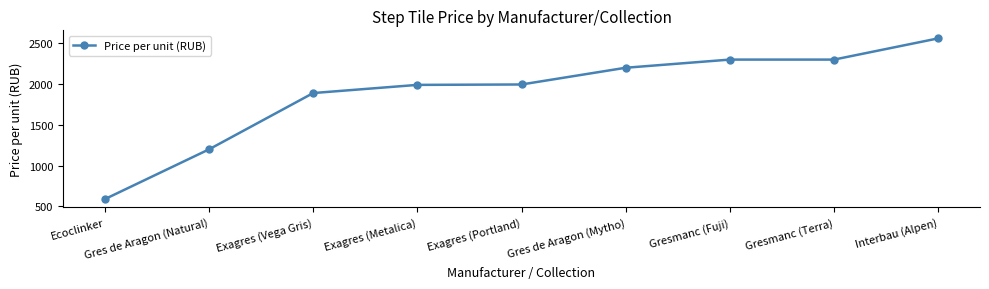

True or false: there are more than 1 points higher than both neighbors.

False